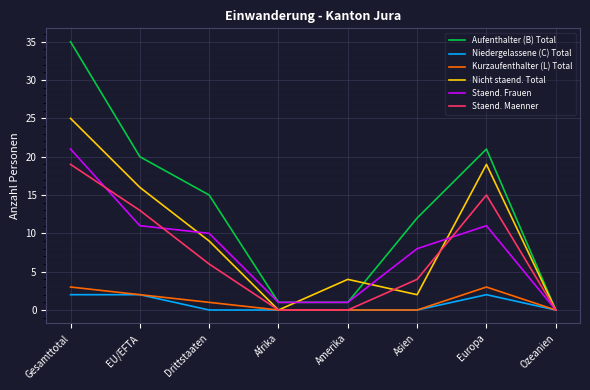

The Kurzaufenthalter (L) Total series shows 3 at Gesamttotal. True or false?

True